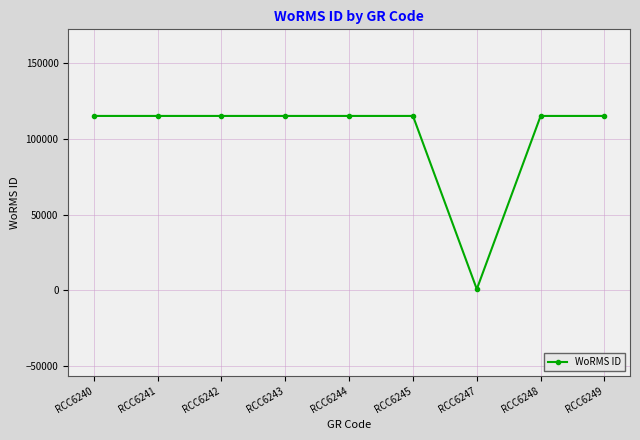

The value at RCC6244 is 115104. True or false?

True